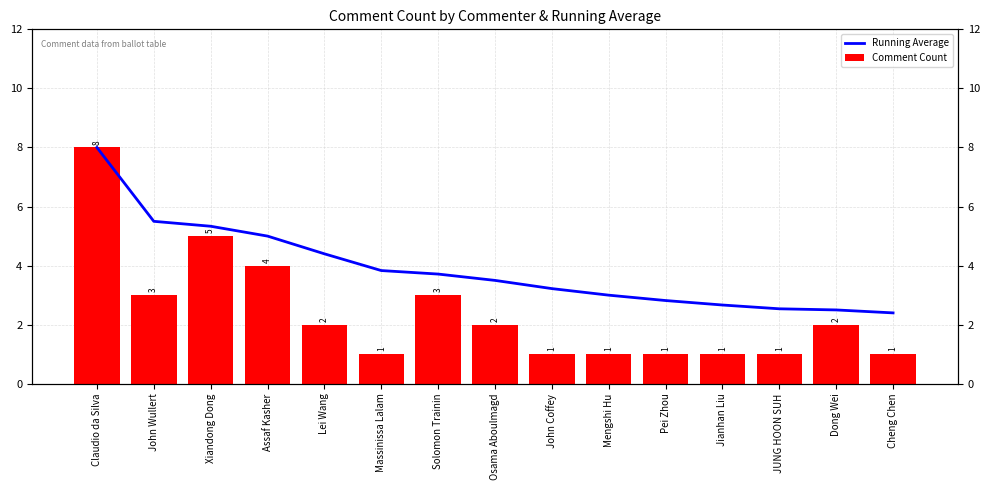

Is the value of Running Average at Xiandong Dong greater than the value of Comment Count at Solomon Trainin?

Yes